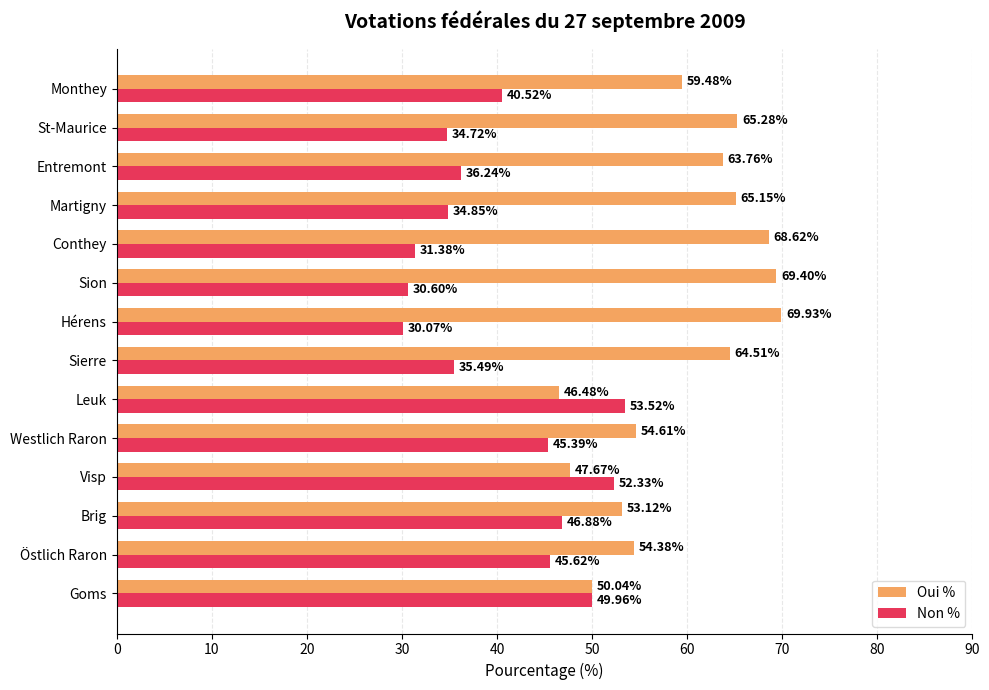

Which series has the largest total across all categories?

Oui %